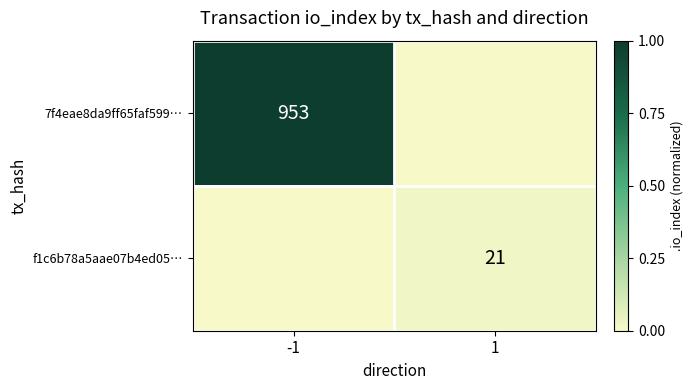

The value of 7f4eae8da9ff65faf599… at -1 is 953. True or false?

True